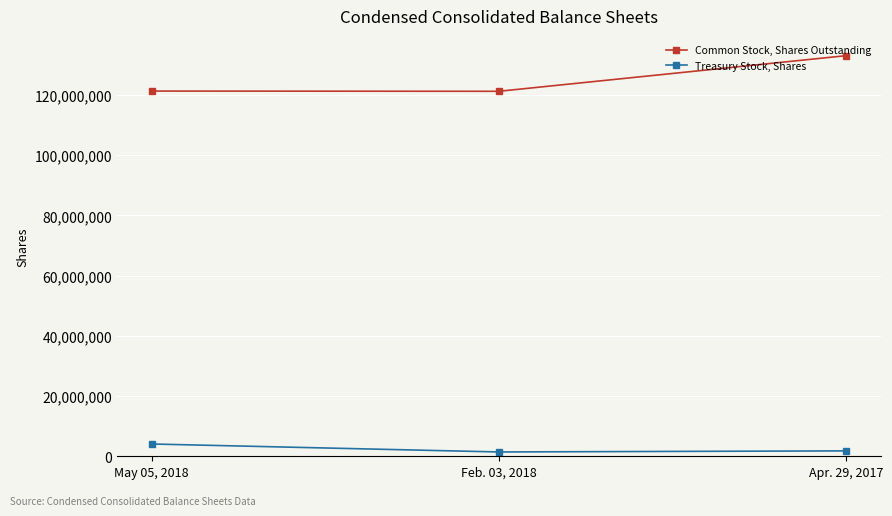

Where is Treasury Stock, Shares nearest to the value 2757043?

Apr. 29, 2017